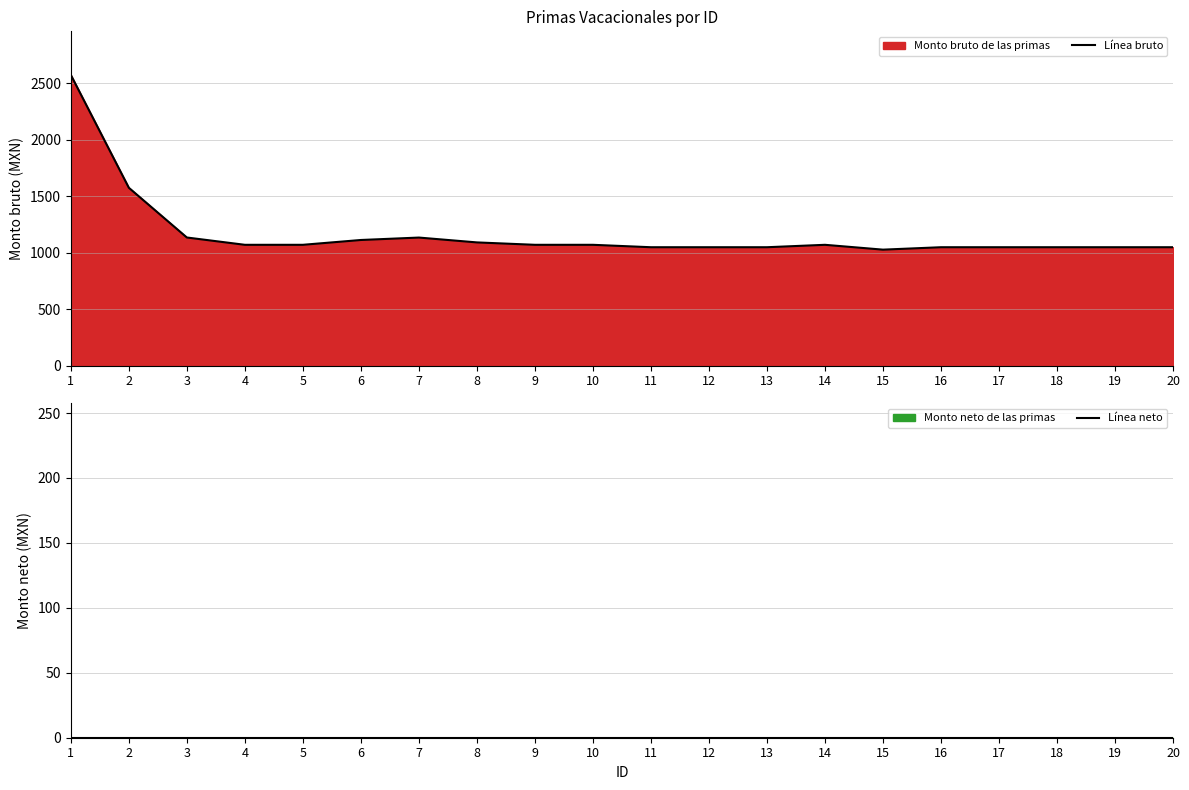

Between 15 and 10, which is larger?

10